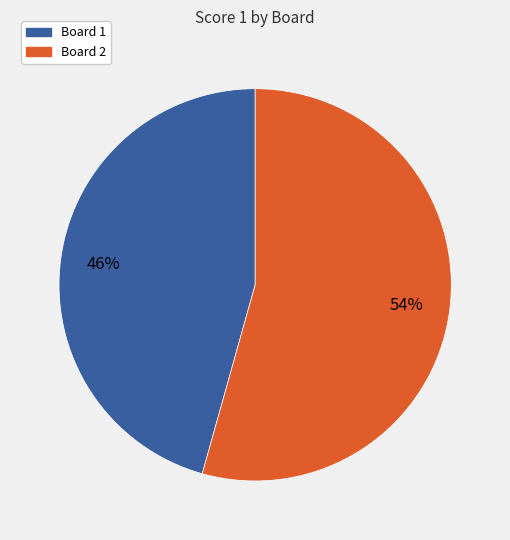

Rank the categories by value from highest to lowest.

Board 2, Board 1